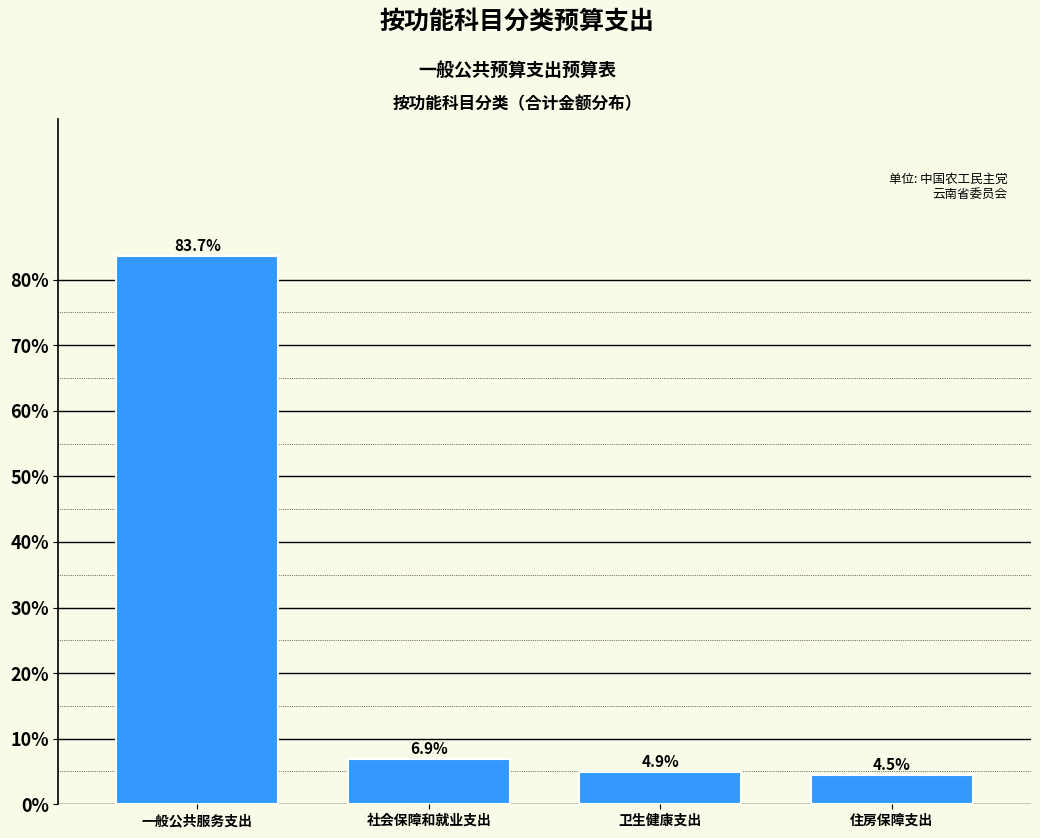

Reading left to right, transcribe all the data shown in this chart.

83.7	6.9	4.9	4.5